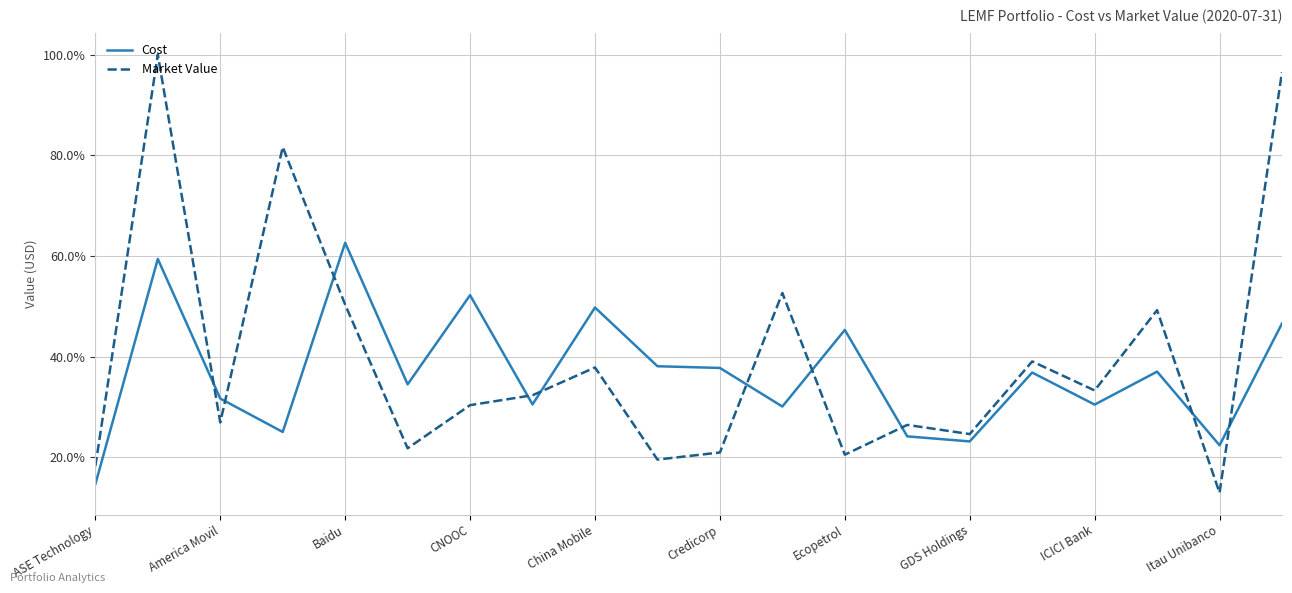

Which series has the largest range (max minus min)?

Market Value